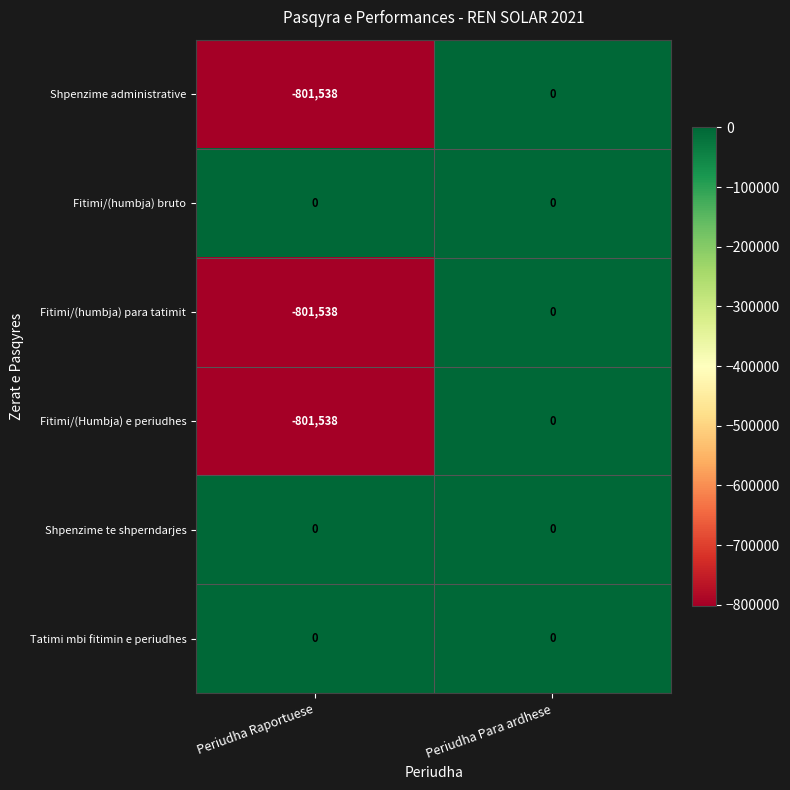

Which category has the lowest value across all series?

Periudha Raportuese